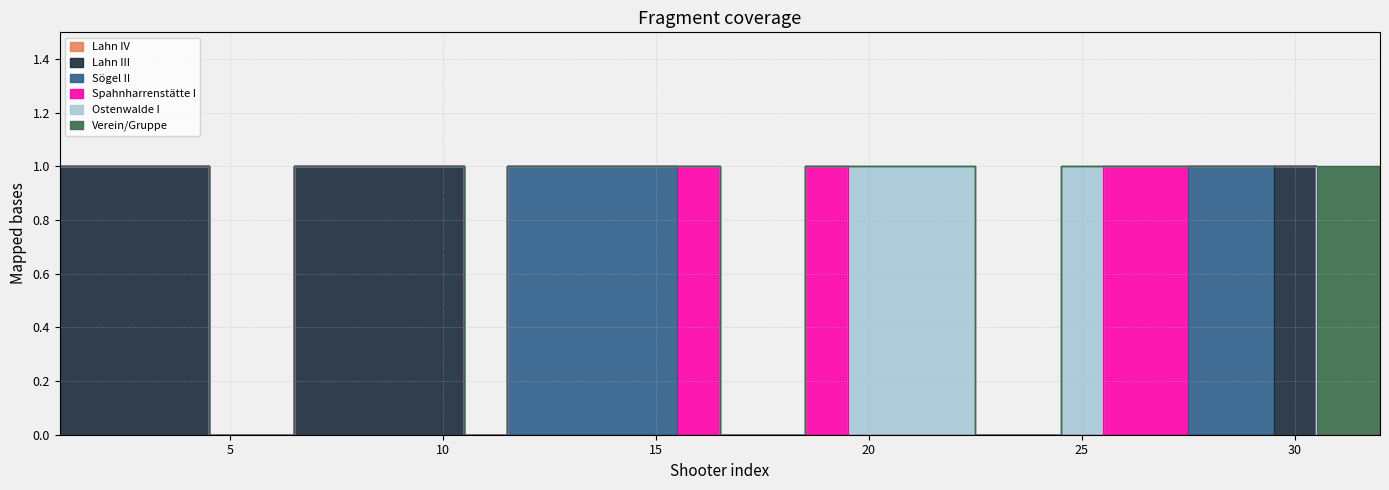

Reading left to right, transcribe all the data shown in this chart.

Lahn IV: 1=0	2=0	3=0	4=0	5=0	6=0	7=0	8=0	9=0	10=0	11=0	12=0	13=0	14=0	15=0	16=0	17=0	18=0	19=0	20=0	21=0	22=0	23=0	24=0	25=0	26=0	27=0	28=0	29=0	30=0	31=0	32=0
Lahn III: 1=1	2=1	3=1	4=1	5=0	6=0	7=1	8=1	9=1	10=1	11=0	12=0	13=0	14=0	15=0	16=0	17=0	18=0	19=0	20=0	21=0	22=0	23=0	24=0	25=0	26=0	27=0	28=0	29=0	30=1	31=0	32=0
Sögel II: 1=0	2=0	3=0	4=0	5=0	6=0	7=0	8=0	9=0	10=0	11=0	12=1	13=1	14=1	15=1	16=0	17=0	18=0	19=0	20=0	21=0	22=0	23=0	24=0	25=0	26=0	27=0	28=1	29=1	30=0	31=0	32=0
Spahnharrenstätte I: 1=0	2=0	3=0	4=0	5=0	6=0	7=0	8=0	9=0	10=0	11=0	12=0	13=0	14=0	15=0	16=1	17=0	18=0	19=1	20=0	21=0	22=0	23=0	24=0	25=0	26=1	27=1	28=0	29=0	30=0	31=0	32=0
Ostenwalde I: 1=0	2=0	3=0	4=0	5=0	6=0	7=0	8=0	9=0	10=0	11=0	12=0	13=0	14=0	15=0	16=0	17=0	18=0	19=0	20=1	21=1	22=1	23=0	24=0	25=1	26=0	27=0	28=0	29=0	30=0	31=0	32=0
Verein/Gruppe: 1=0	2=0	3=0	4=0	5=0	6=0	7=0	8=0	9=0	10=0	11=0	12=0	13=0	14=0	15=0	16=0	17=0	18=0	19=0	20=0	21=0	22=0	23=0	24=0	25=0	26=0	27=0	28=0	29=0	30=0	31=1	32=1